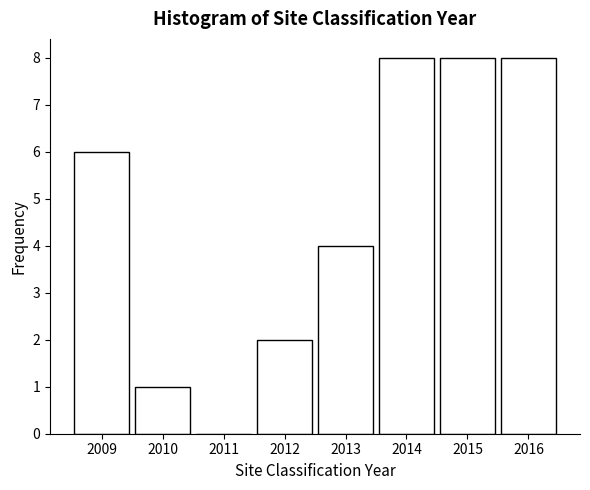

Reading left to right, what are all the values shown in this chart?

2009=6	2010=1	2011=0	2012=2	2013=4	2014=8	2015=8	2016=8